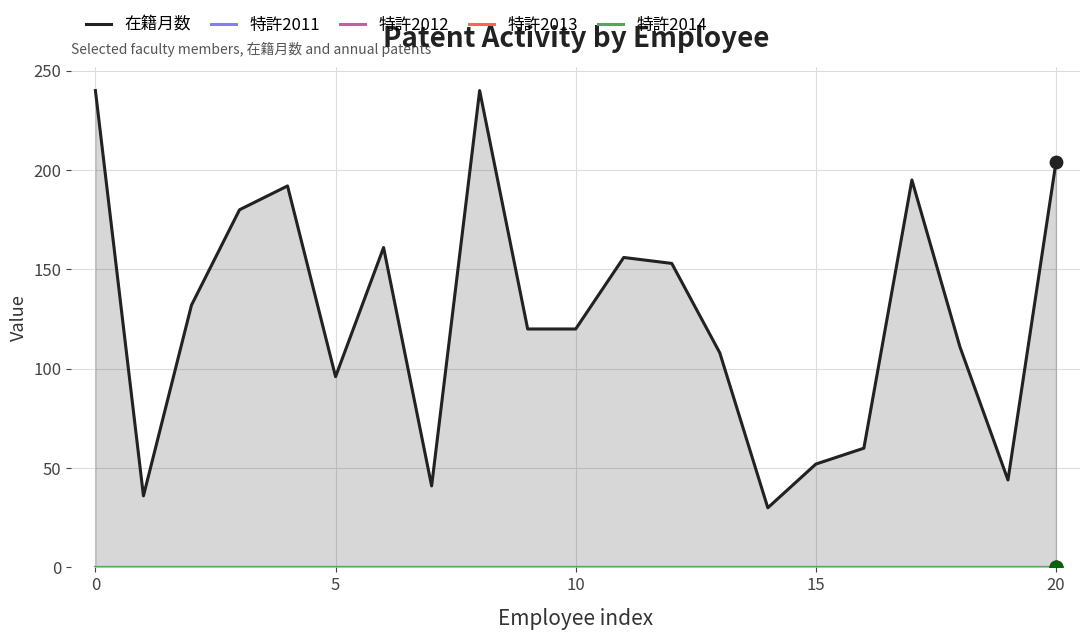

At how many categories does at least one series exceed 81?

15